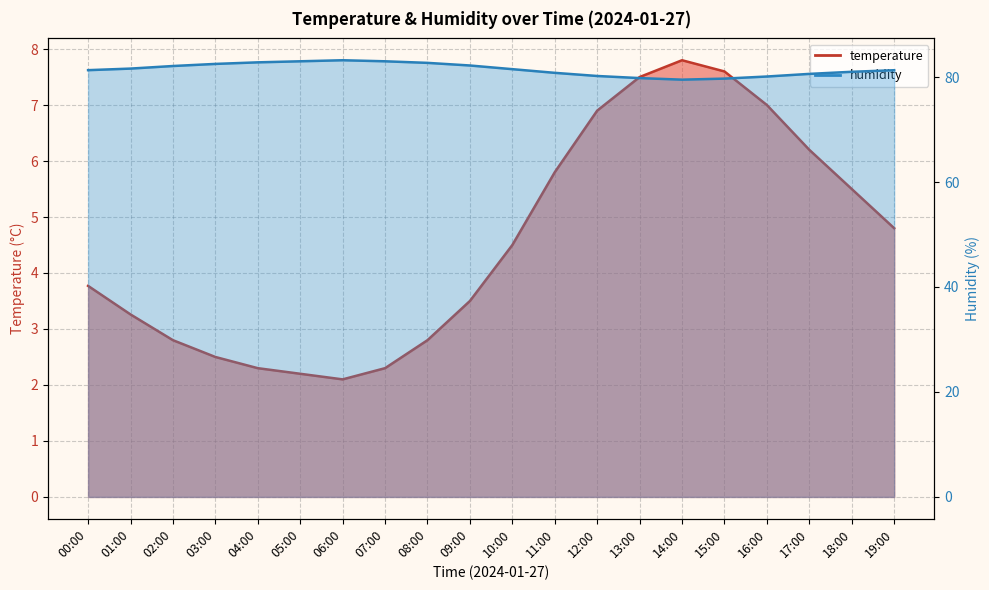

Where is the first local minimum for humidity?

14:00